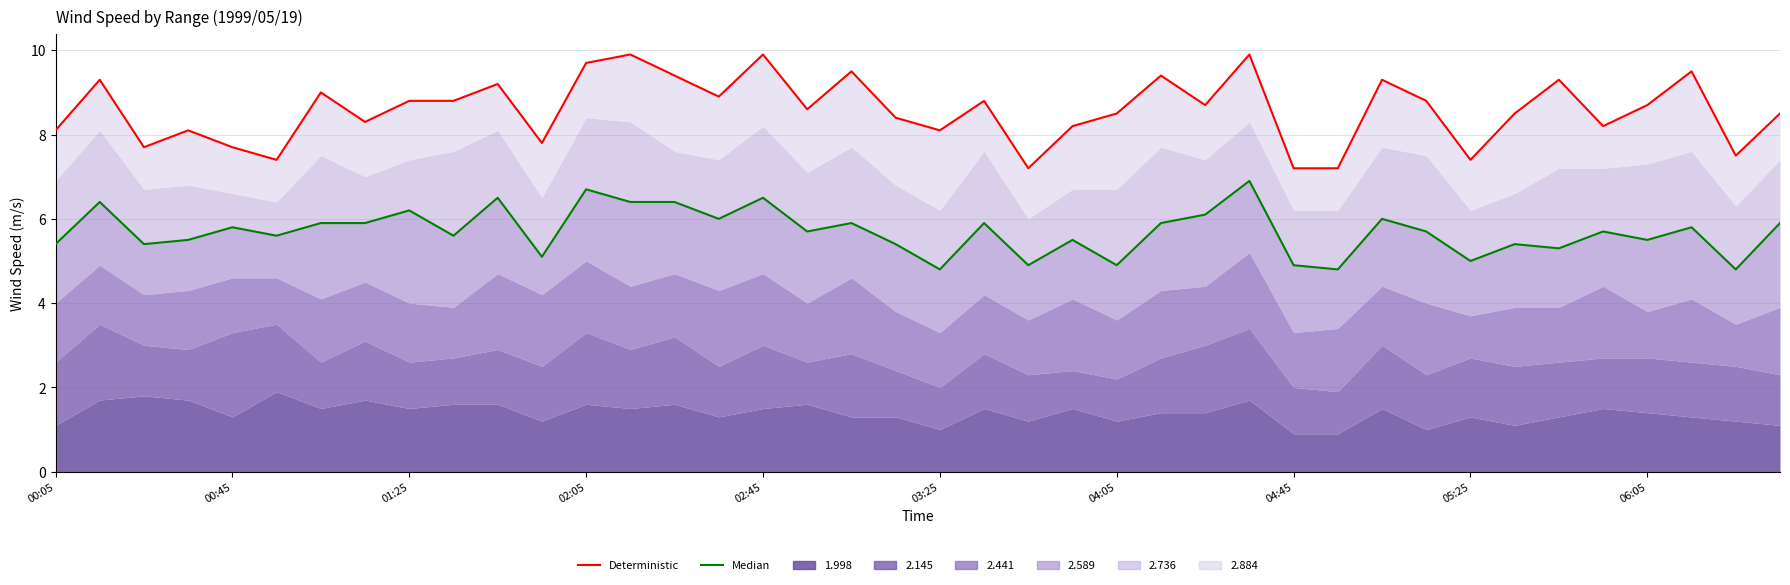

The Median series shows 1.5 at 06:05. True or false?

False